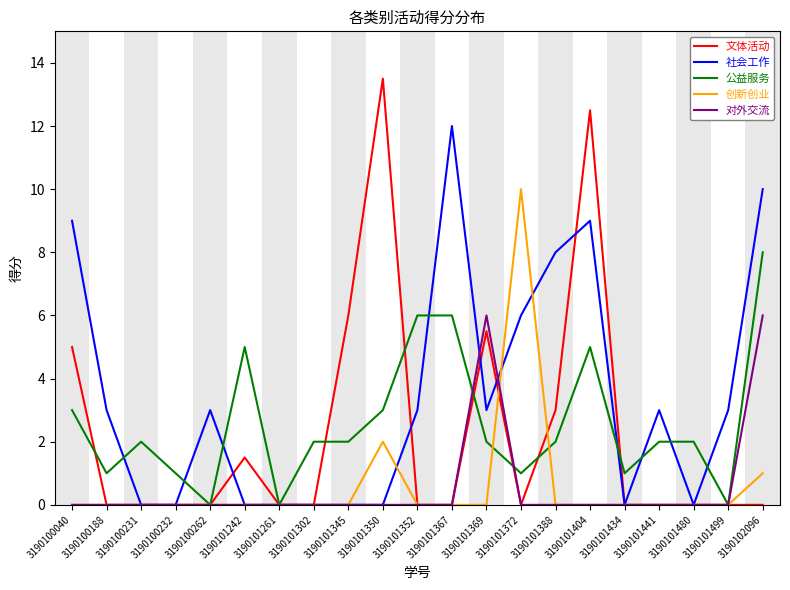

At which category does the chart reach its peak across all series?

3190101350